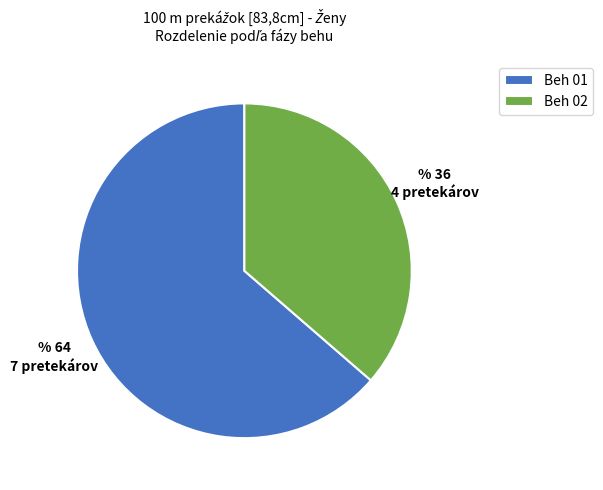

Count the number of slices in the pie.

2